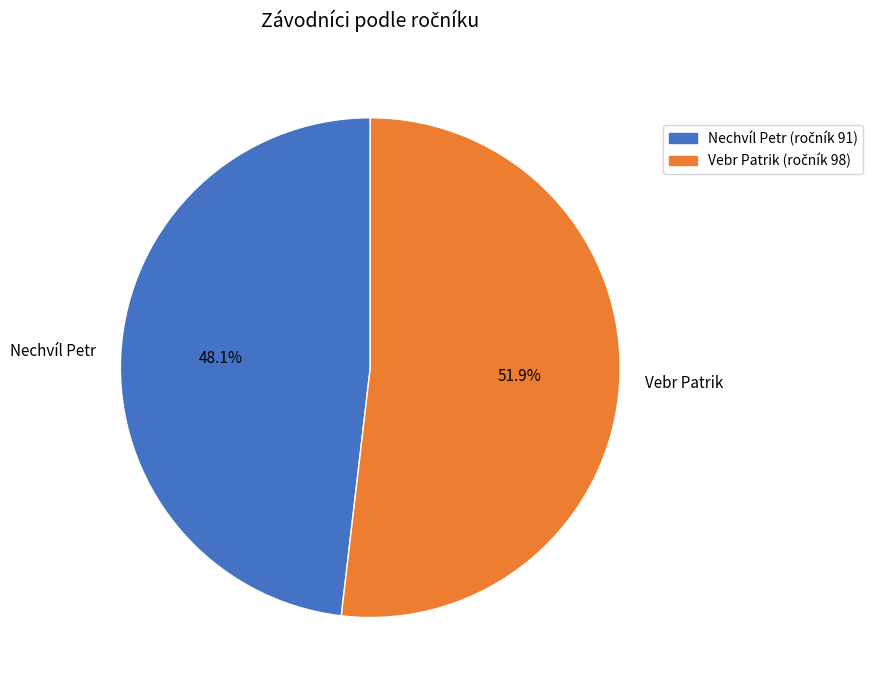

What is the majority slice?

Vebr Patrik